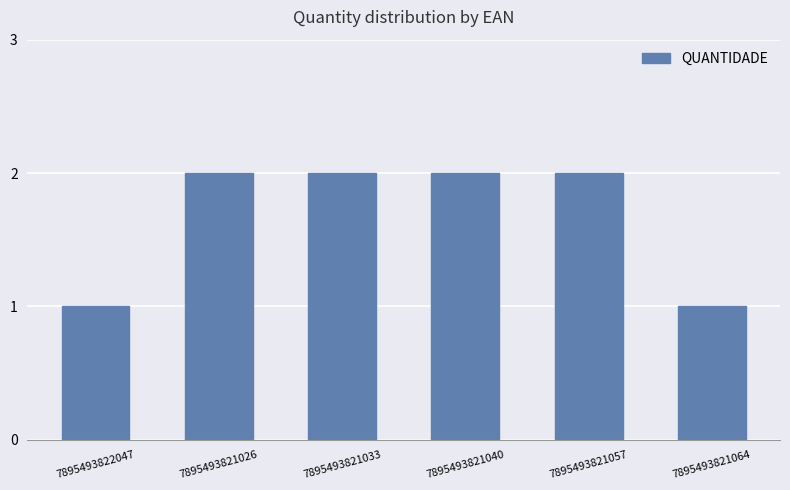

Approximately how many times larger is the value at 7895493822047 compared to 7895493821040?

0.5